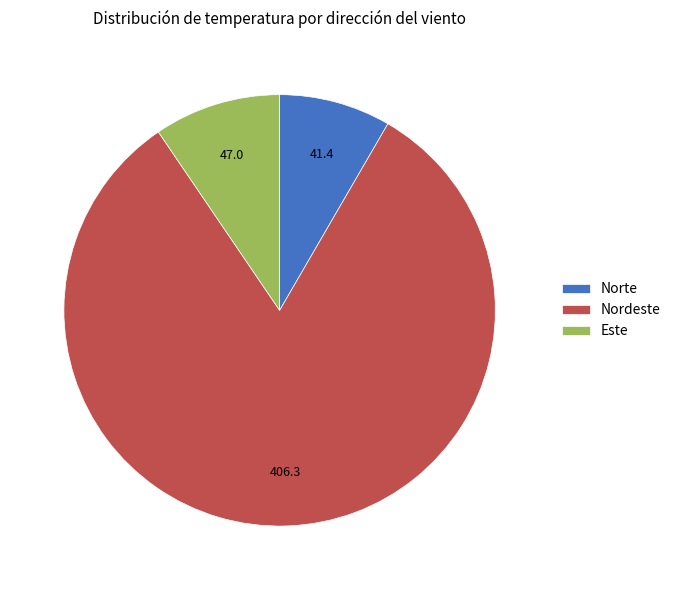

Which has a higher value, Norte or Este?

Este